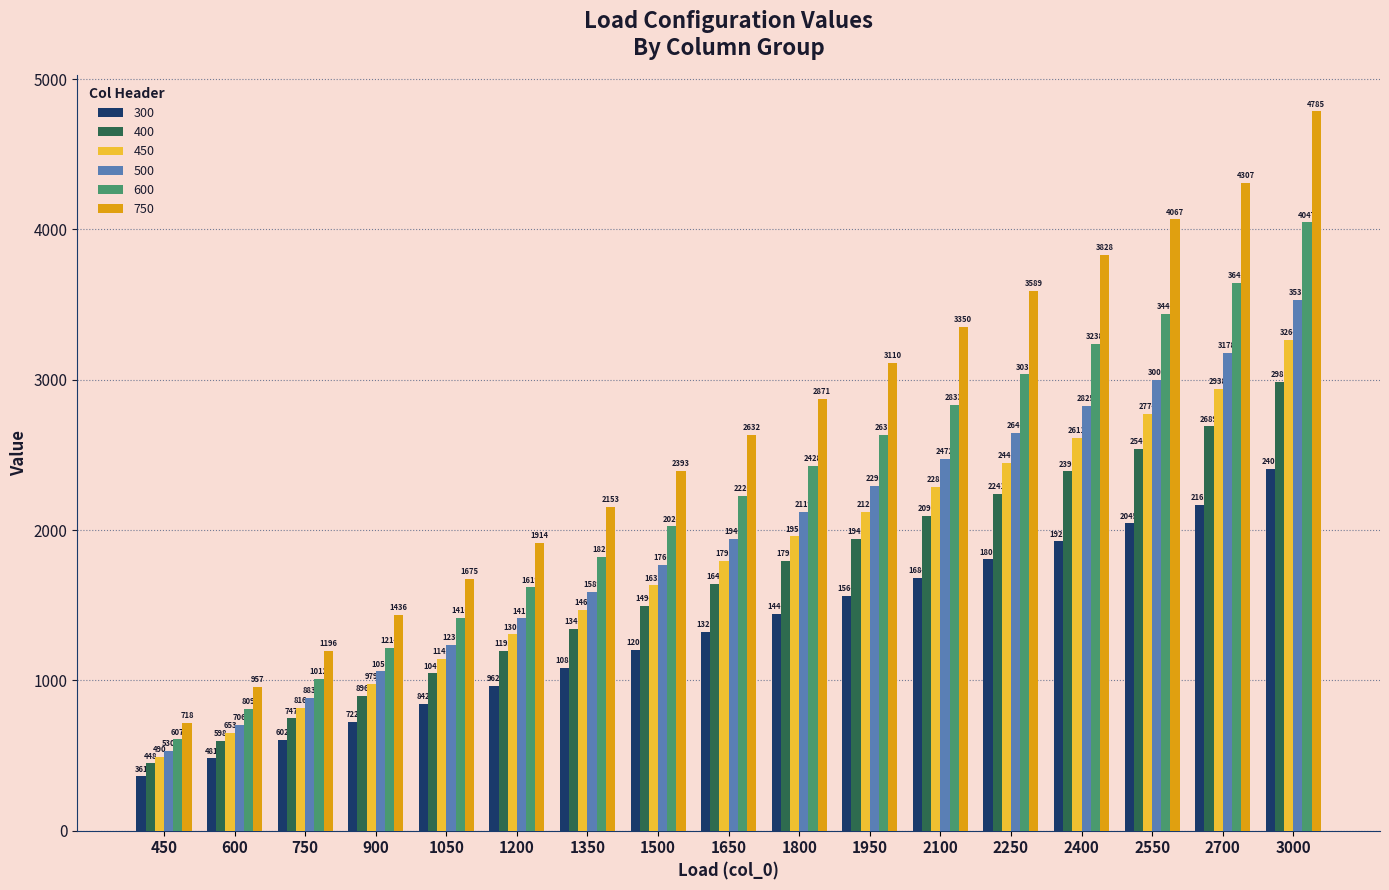

Which series has the largest total across all categories?

750